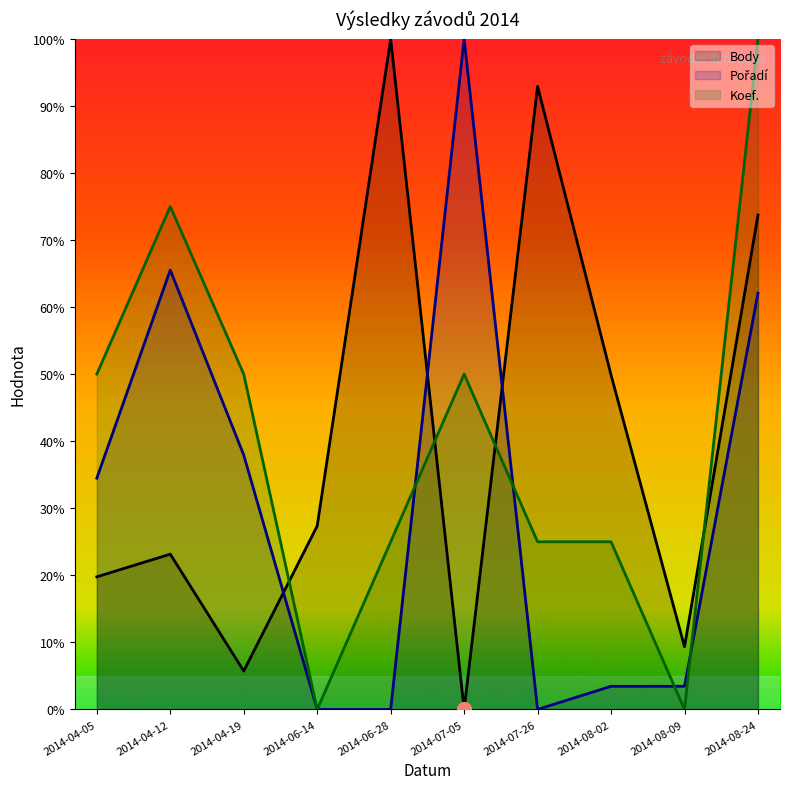

Reading left to right, list all the values displayed in this chart.

Body: 19.8	23.2	5.7	27.4	100.0	0.0	92.9	49.9	9.3	73.7
Pořadí: 34.5	65.5	37.9	0.0	0.0	100.0	0.0	3.4	3.4	62.1
Koef.: 50.0	75.0	50.0	0.0	25.0	50.0	25.0	25.0	0.0	100.0